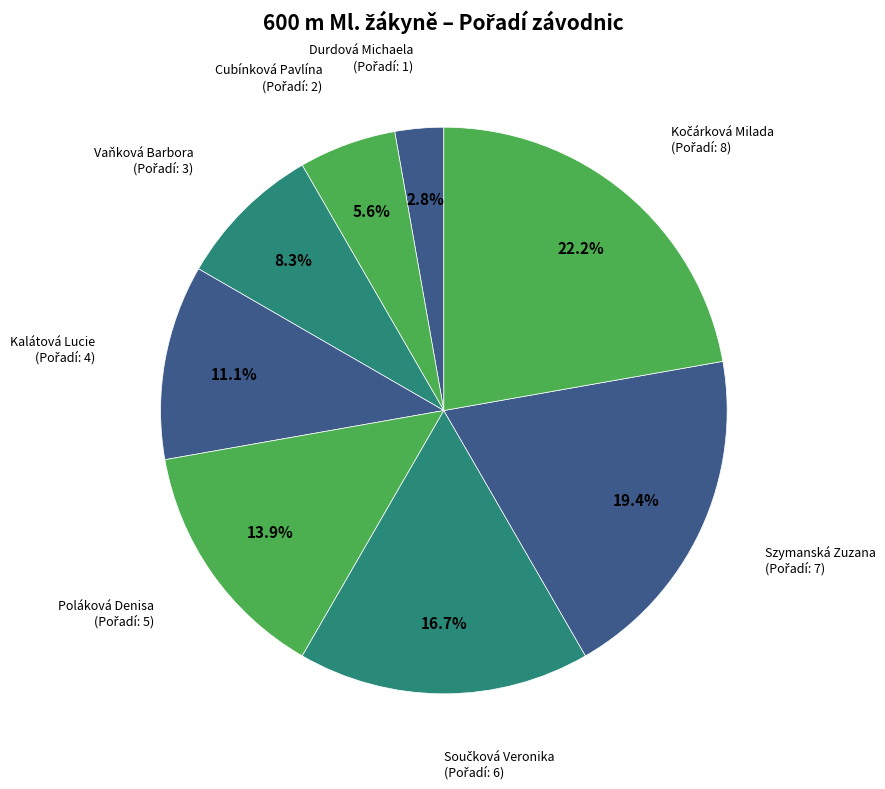

Does any single category account for the majority?

No